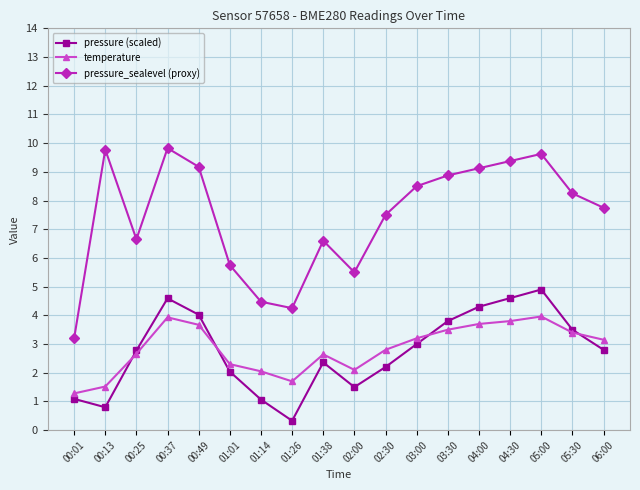

At which category does pressure_sealevel (proxy) reach its first local valley?

00:25